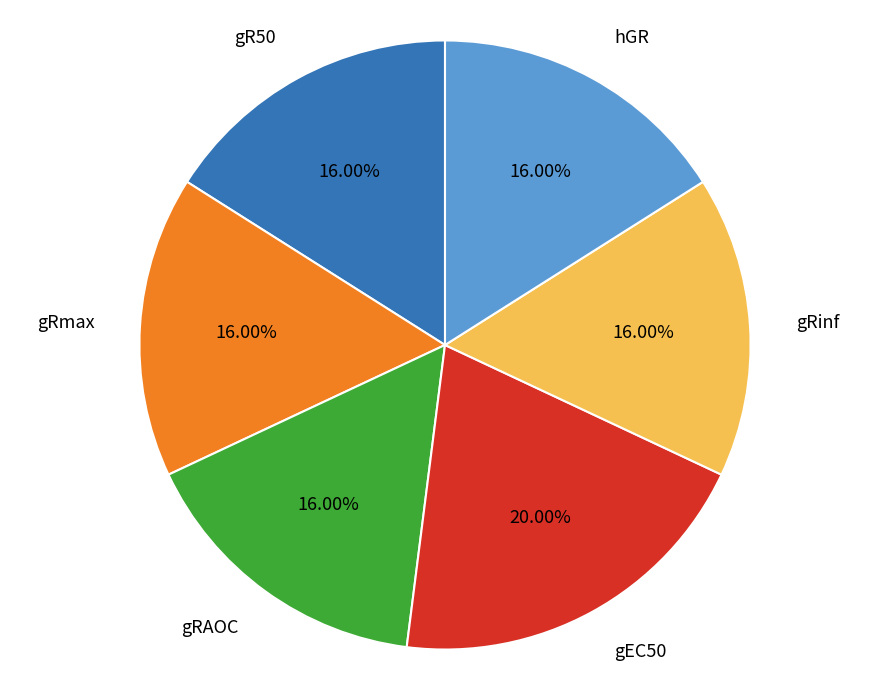

Between gEC50 and gR50, which is larger?

gEC50